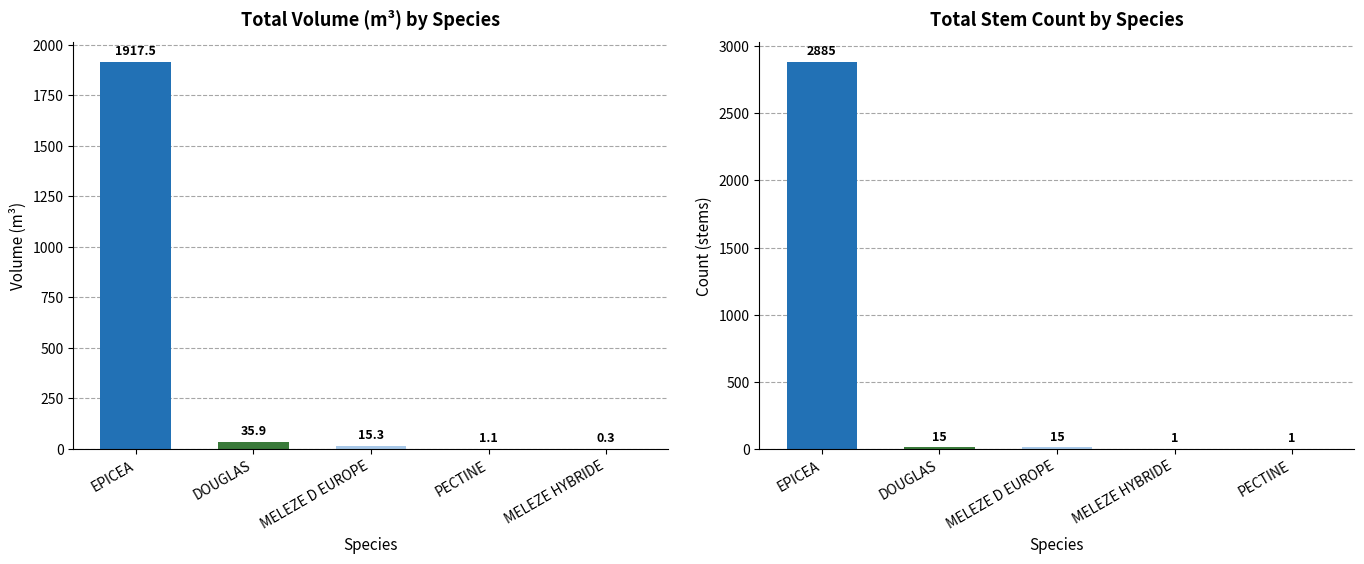

What is the label of the 3rd bar from the right?

MELEZE D EUROPE